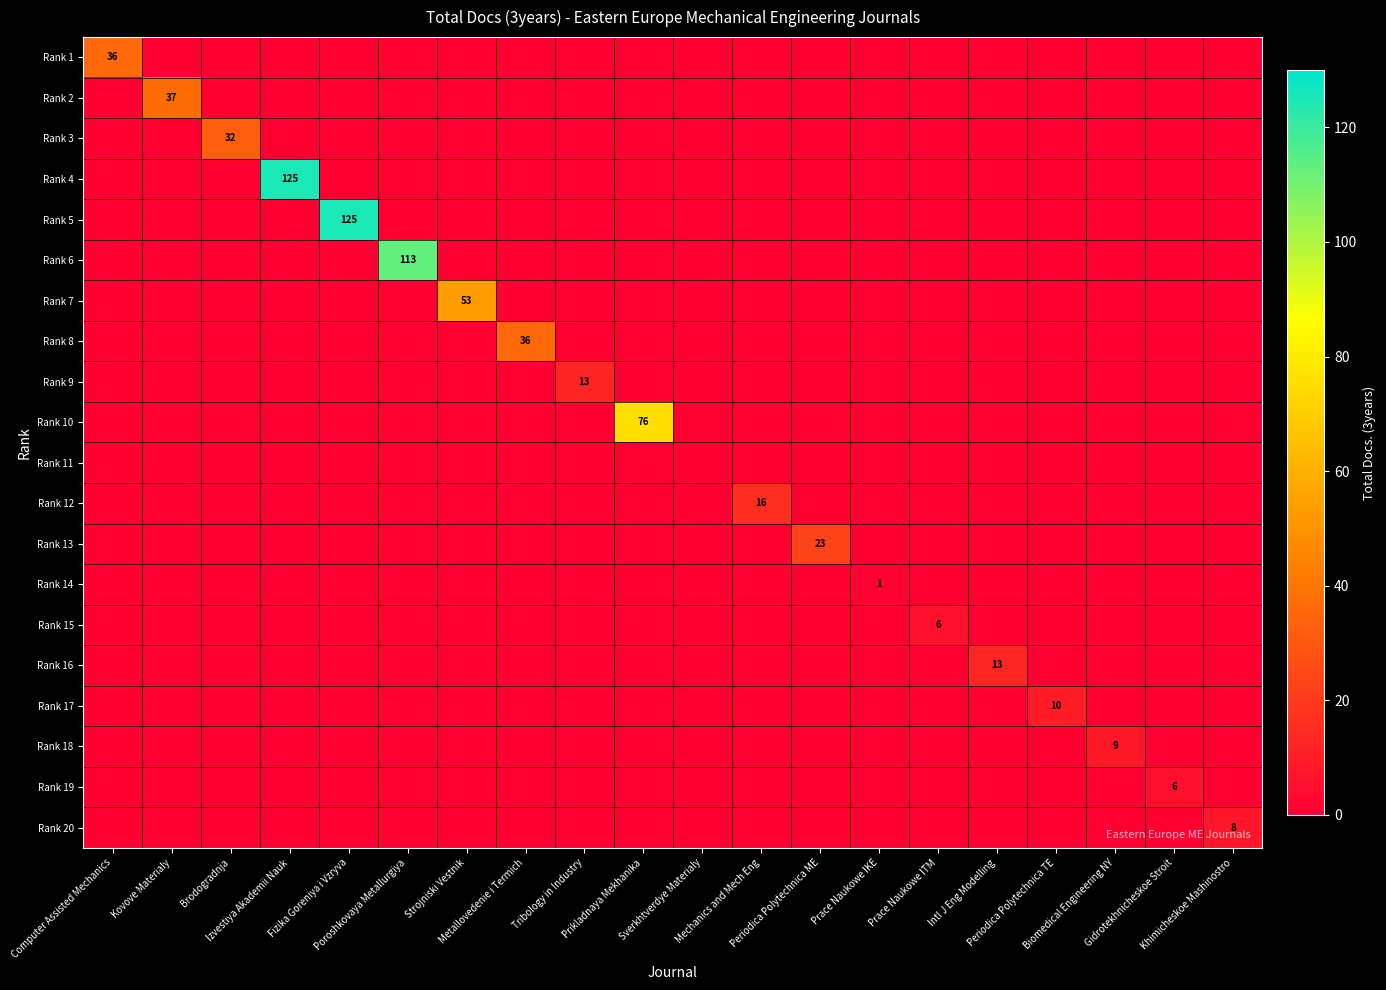

True or false: Rank 5 has a value of 0 at Intl J Eng Modelling.

True